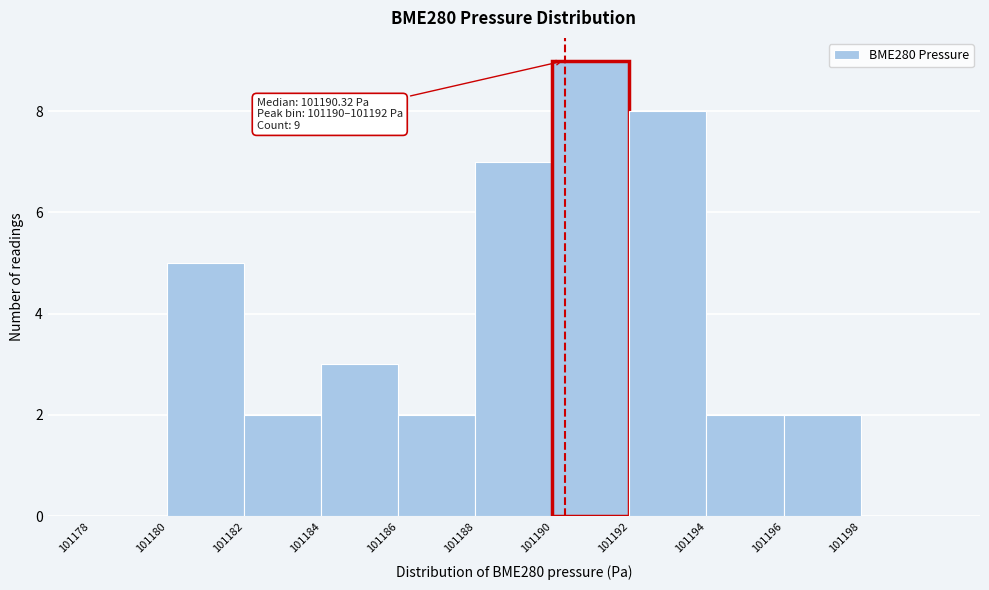

Which range on the x-axis has the tallest bar?

101190 to 101192